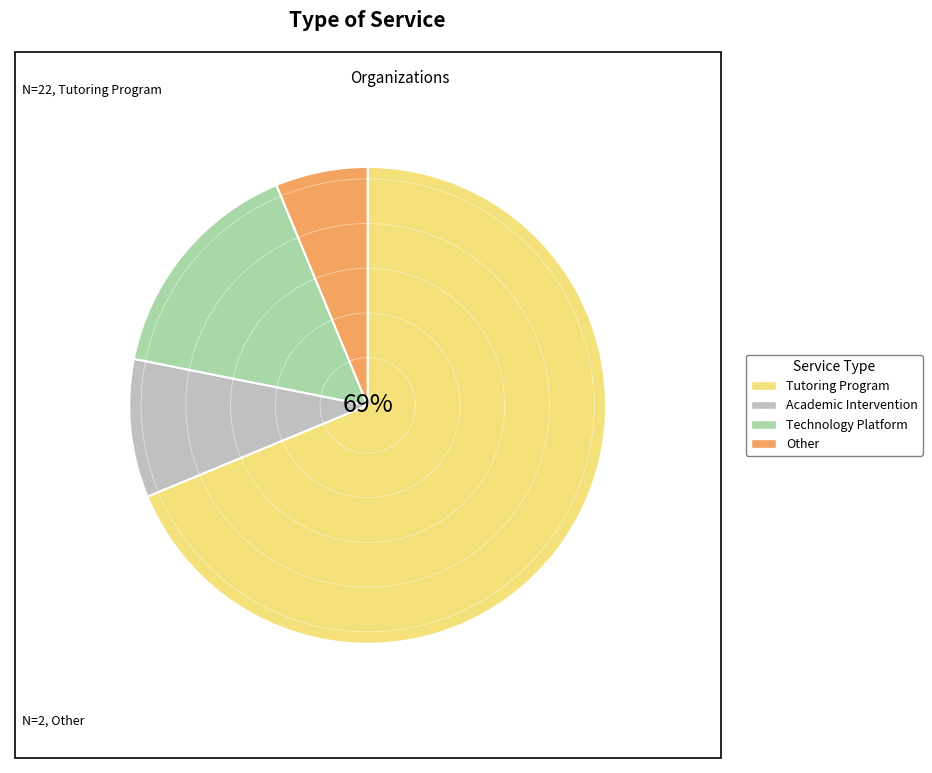

Combined, do Other and Technology Platform account for over 50%?

No